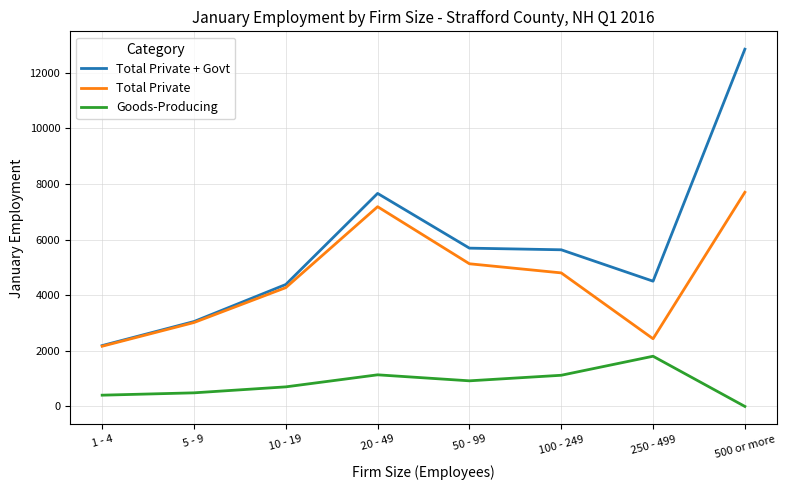

What is the sum of all Total Private values?

36703